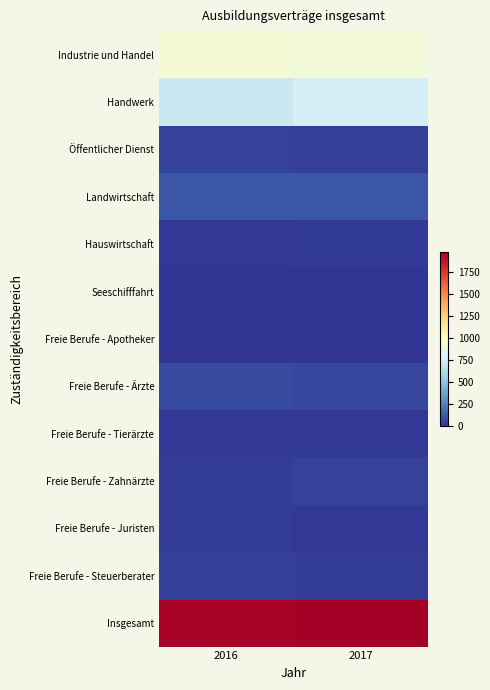

Reading left to right, list all the values displayed in this chart.

Industrie und Handel: 2016=918	2017=903
Handwerk: 2016=717	2017=753
Öffentlicher Dienst: 2016=39	2017=36
Landwirtschaft: 2016=102	2017=102
Hauswirtschaft: 2016=12	2017=21
Seeschifffahrt: 2016=3	2017=3
Freie Berufe - Apotheker: 2016=6	2017=6
Freie Berufe - Ärzte: 2016=72	2017=60
Freie Berufe - Tierärzte: 2016=9	2017=12
Freie Berufe - Zahnärzte: 2016=24	2017=39
Freie Berufe - Juristen: 2016=24	2017=15
Freie Berufe - Steuerberater: 2016=33	2017=30
Insgesamt: 2016=1962	2017=1980